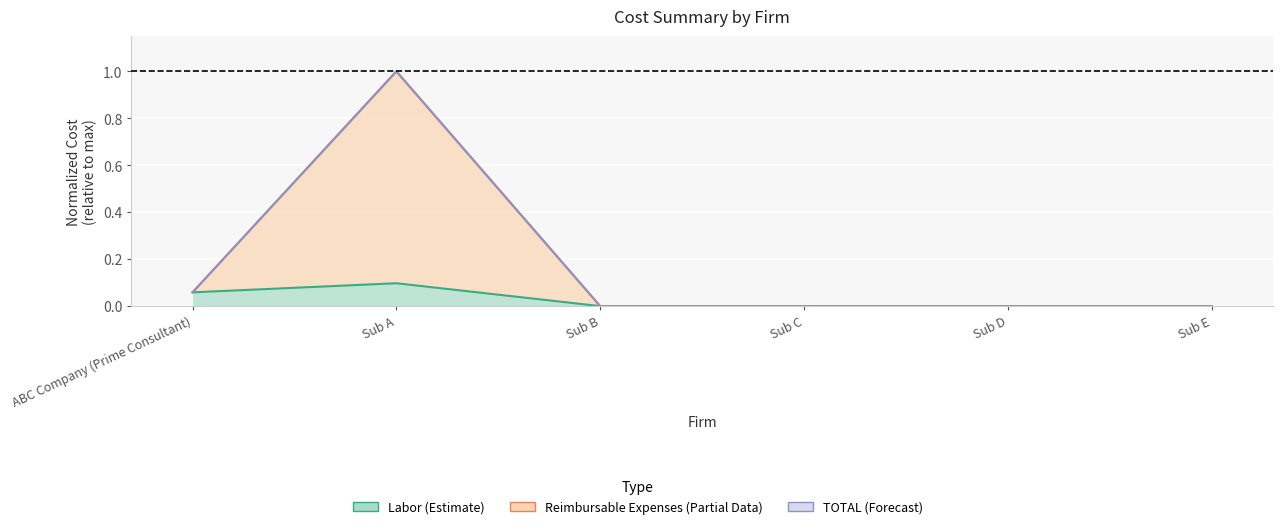

Which category has the highest value in the Labor series?

Sub A